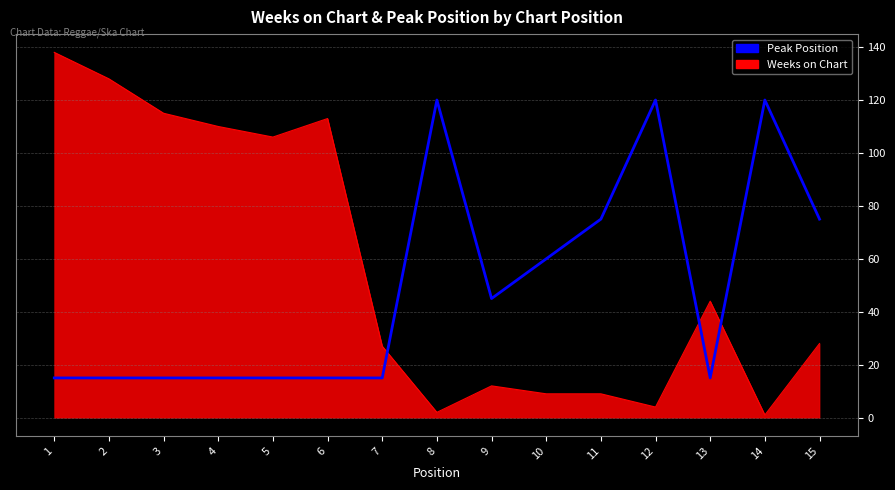

What is the maximum value shown in the chart?

138